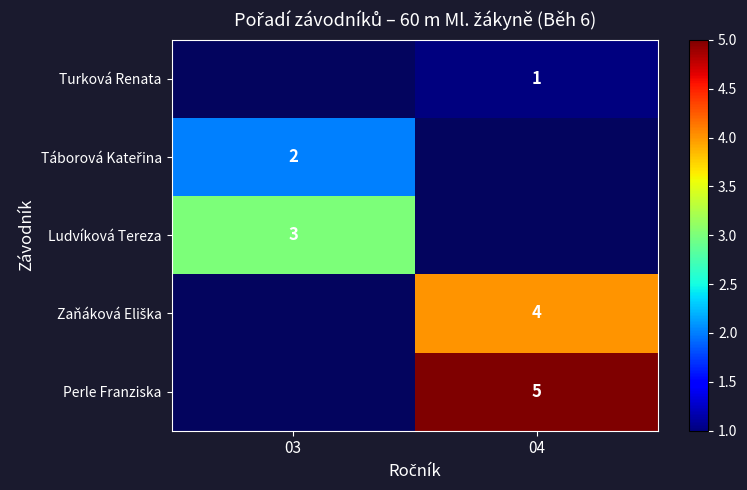

True or false: Perle Franziska has a value of 5 at 04.

True